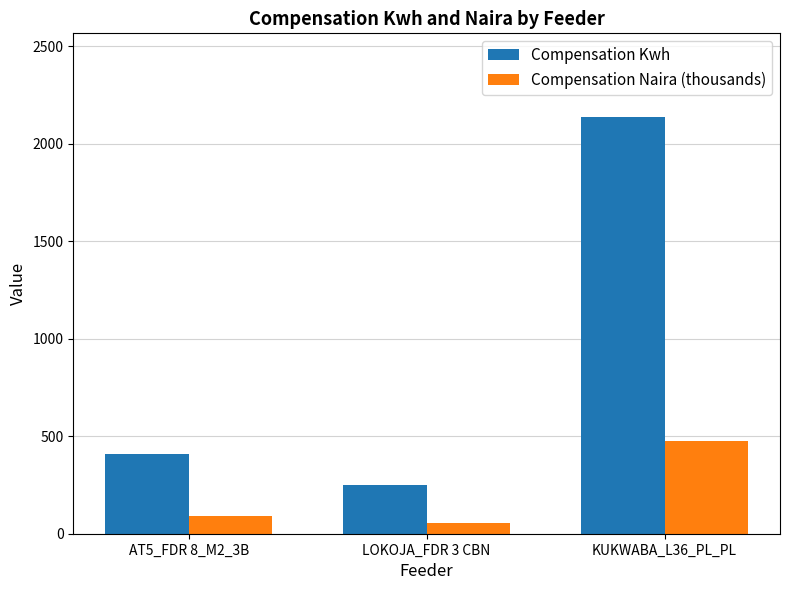

Count the number of data series in this chart.

2